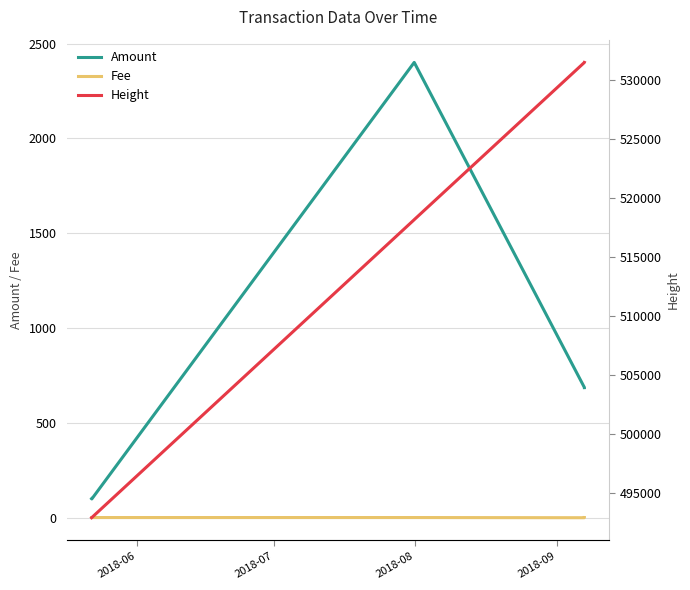

What are all the series names shown in the legend?

Amount, Fee, Height